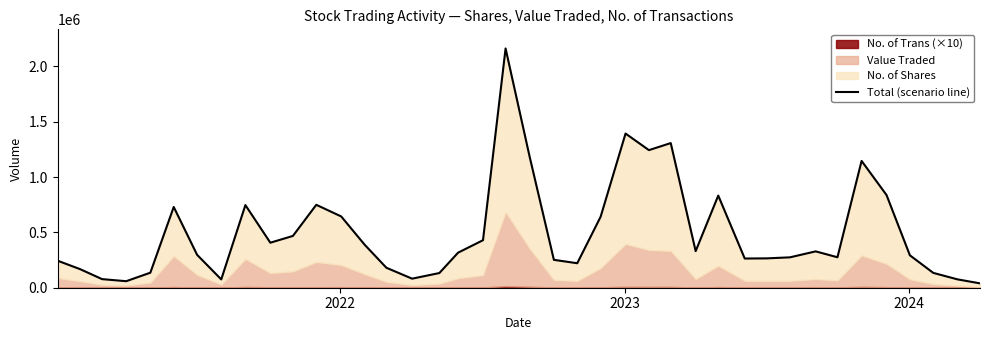

The value at 11 is 1127316. True or false?

False